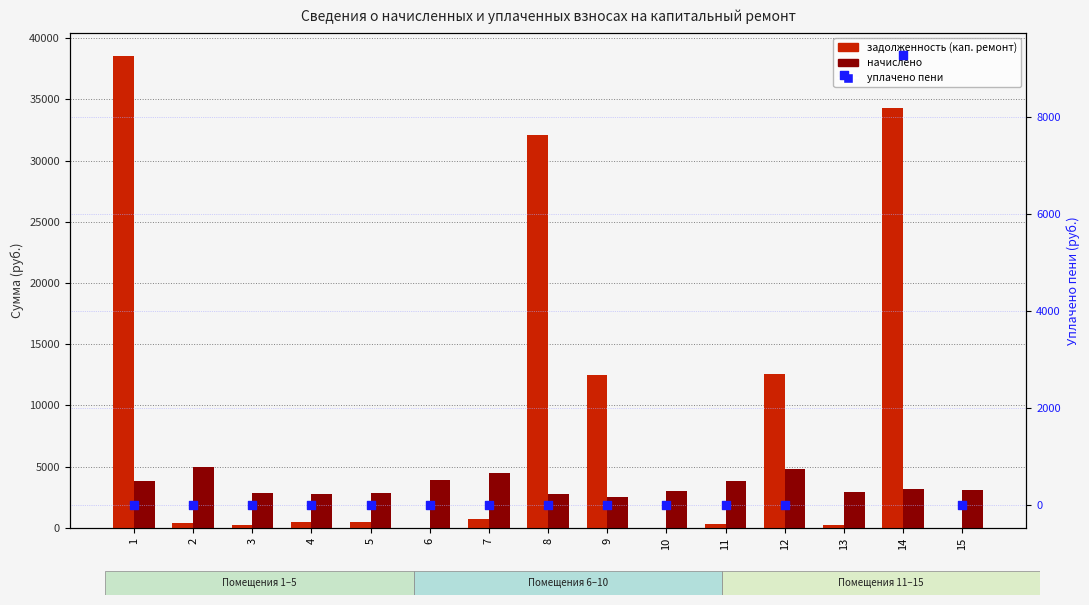

At how many categories does at least one series exceed 21805?

3